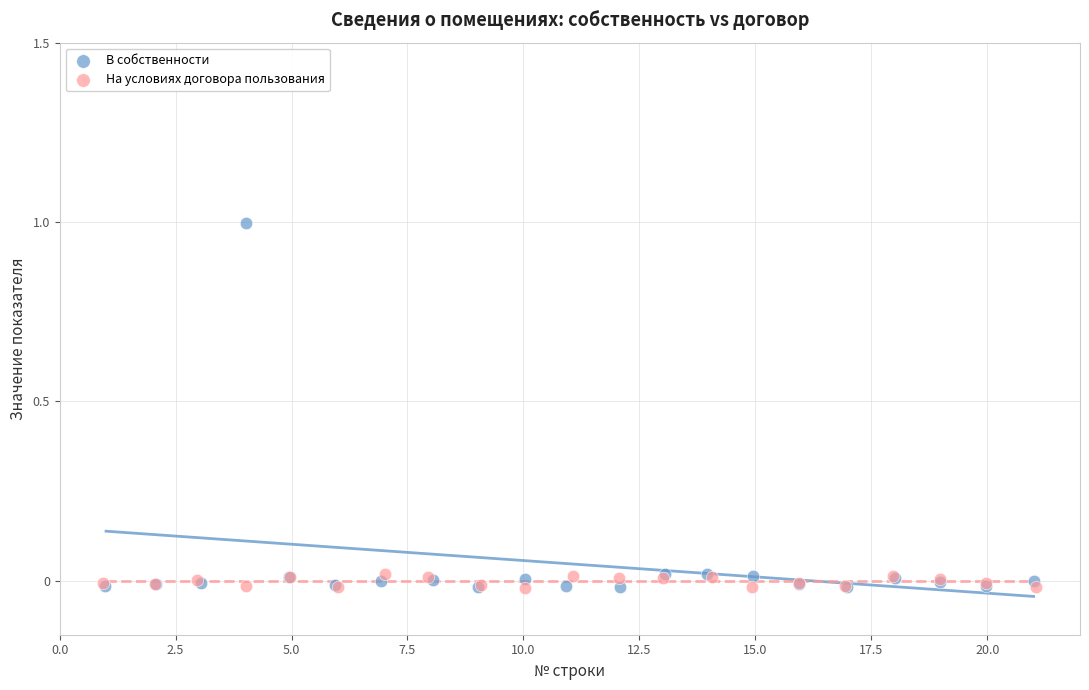

Which series has the widest spread of Y values?

В собственности